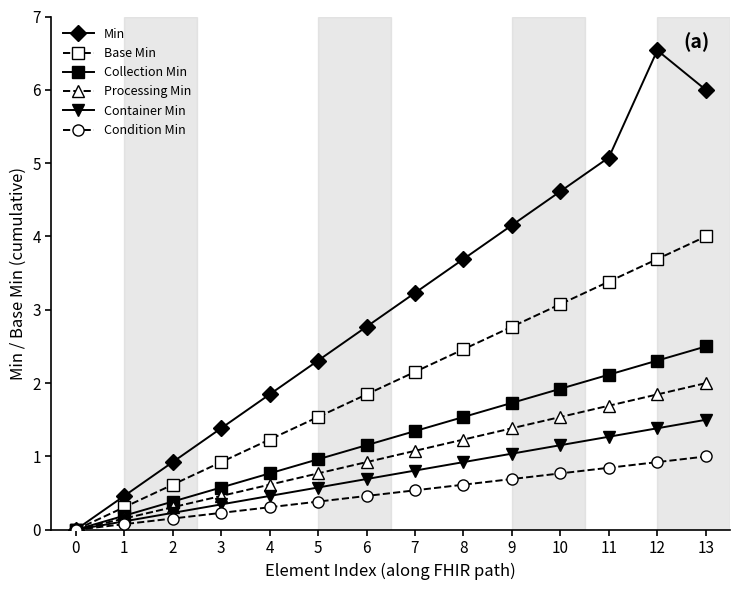

How many values in Min are above zero?

13